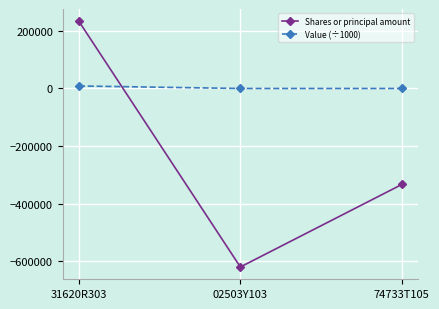

Reading right to left, list all the values displayed in this chart.

Shares or principal amount: 74733T105=-333076	02503Y103=-619438	31620R303=233156
Value (÷1000): 74733T105=0	02503Y103=0	31620R303=8743